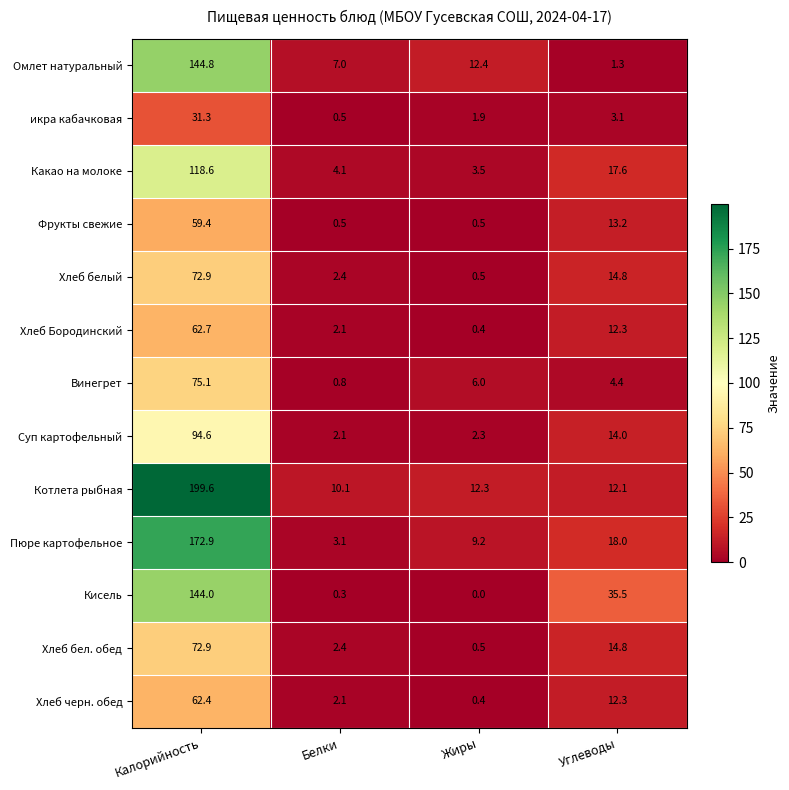

At how many categories does at least one series exceed 130?

1